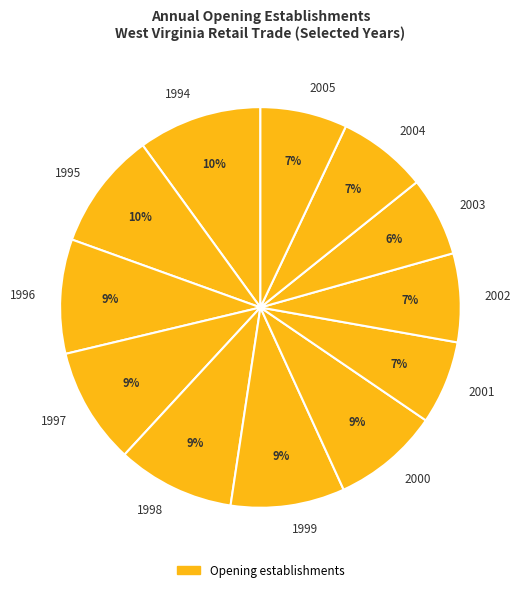

How many segments does this pie chart have?

12